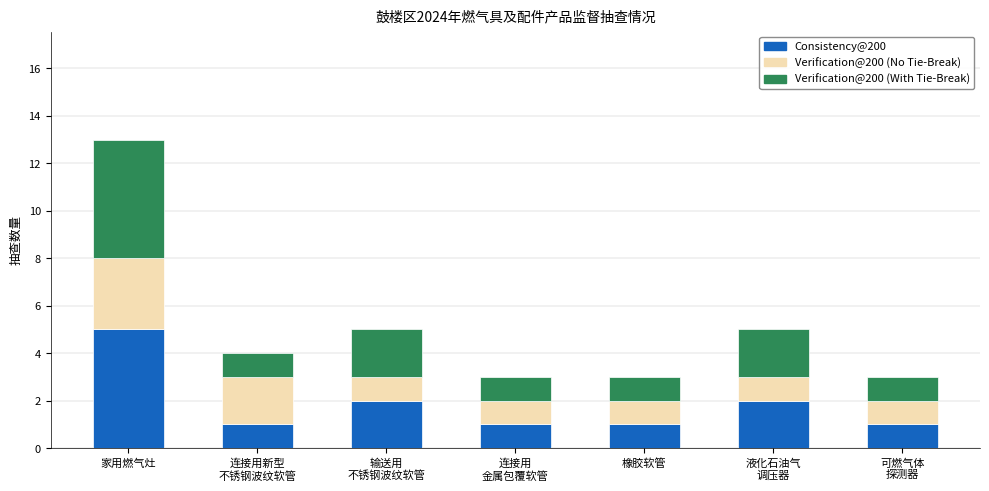

Reading right to left, what are the values for Consistency@200?

1	2	1	1	2	1	5